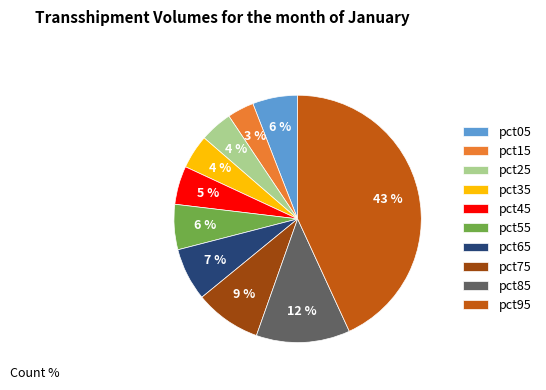

How many segments does this pie chart have?

10